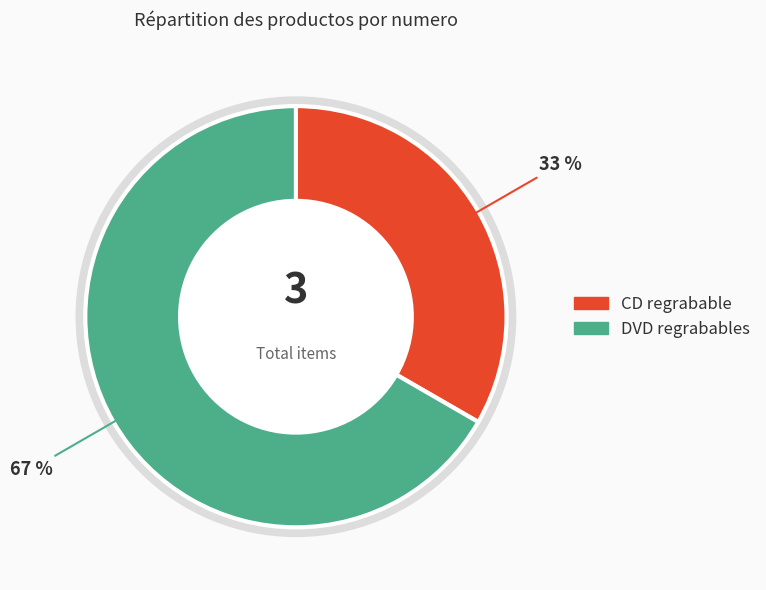

What is the majority slice?

DVD regrabables